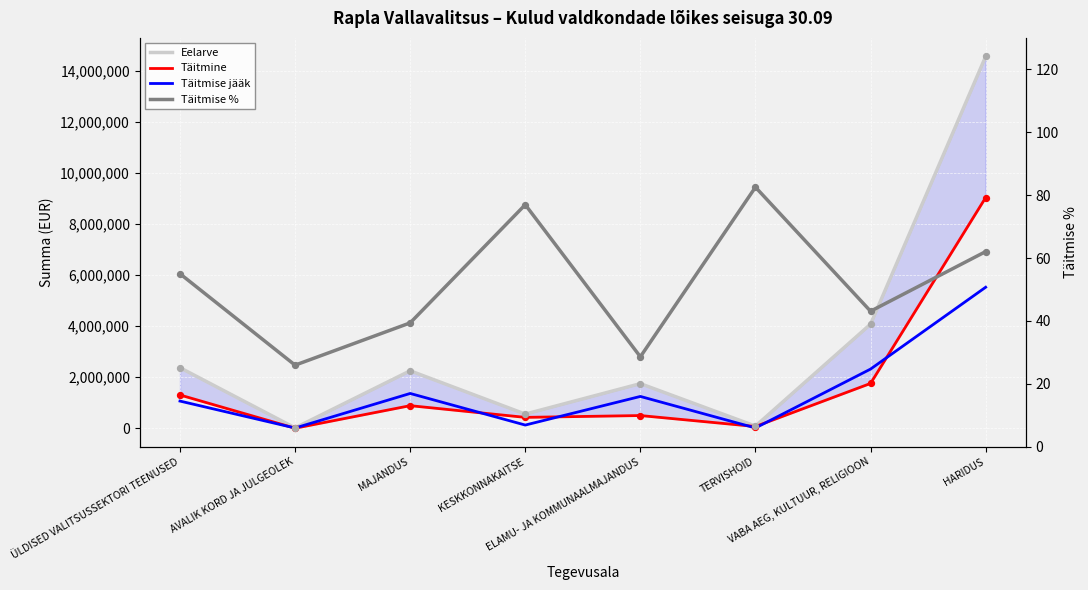

Is the value of Täitmise jääk at ELAMU- JA KOMMUNAALMAJANDUS greater than the value of Täitmise % at MAJANDUS?

Yes